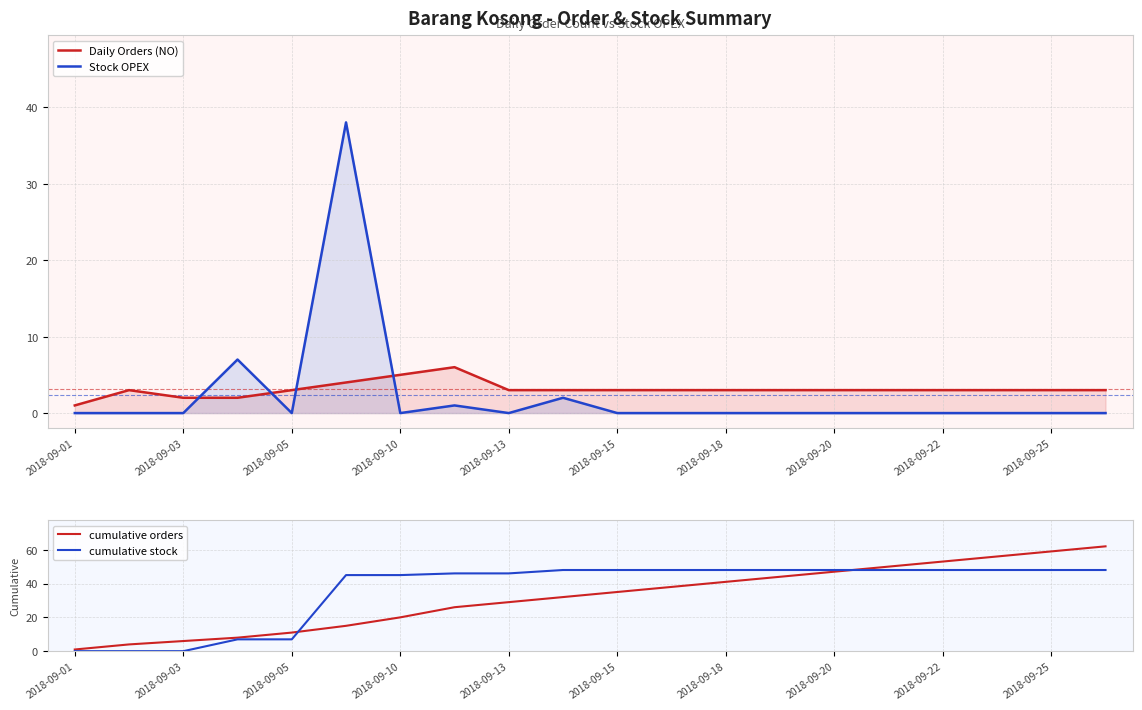

The value of cumulative orders at 2018-09-03 is 2. True or false?

False